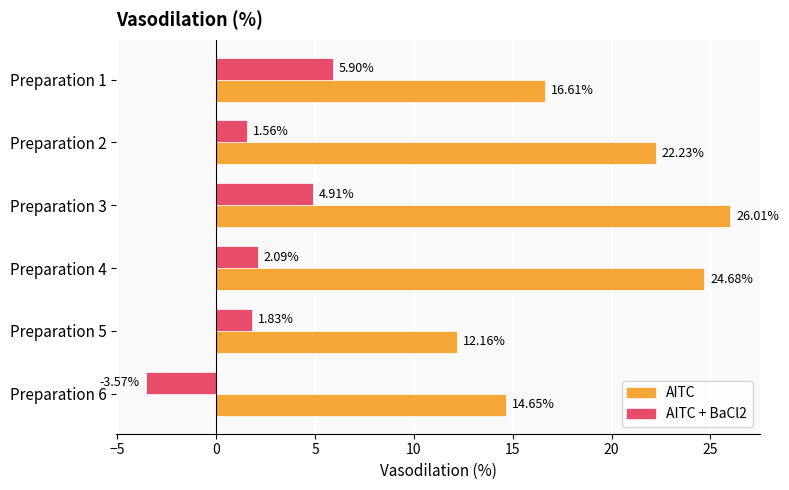

Which series has the largest range (max minus min)?

AITC